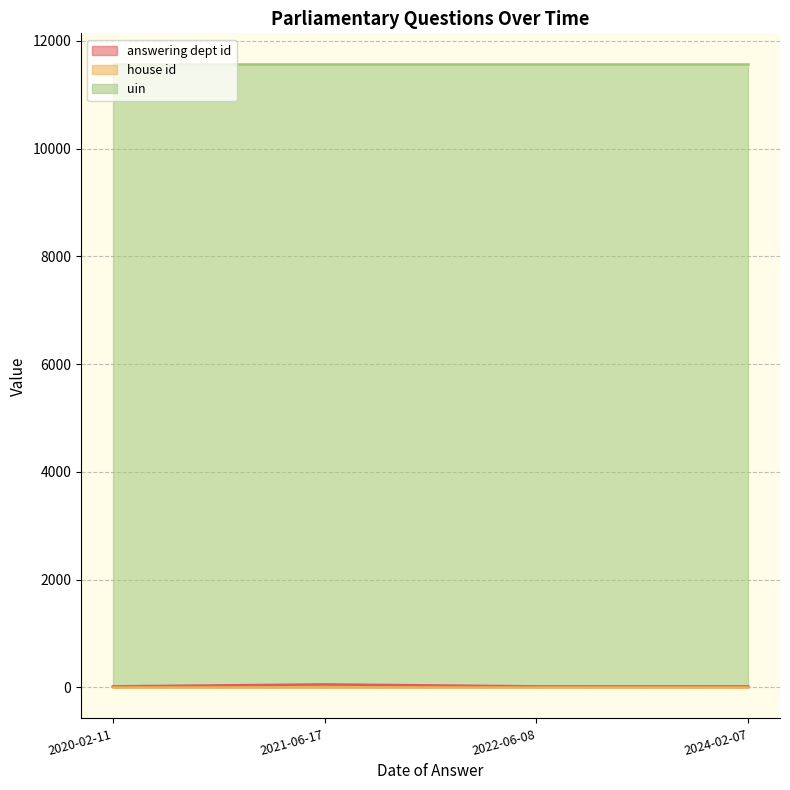

Reading right to left, what are all the values shown in this chart?

answering dept id: 2024-02-07=17	2022-06-08=17	2021-06-17=53	2020-02-11=17
house id: 2024-02-07=1	2022-06-08=1	2021-06-17=1	2020-02-11=1
uin: 2024-02-07=11561	2022-06-08=11561	2021-06-17=11561	2020-02-11=11561